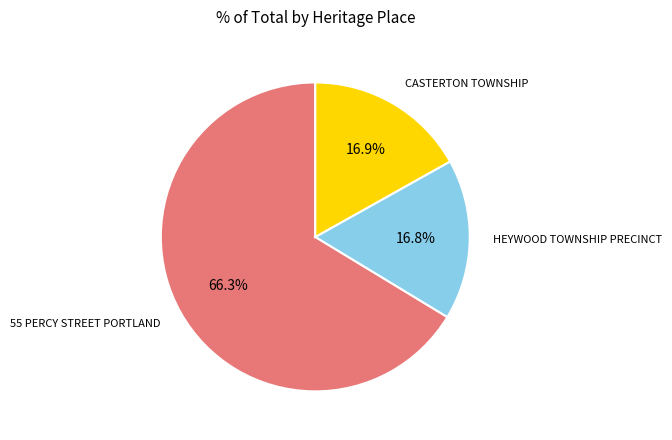

Is there any slice that represents more than half of the pie?

Yes